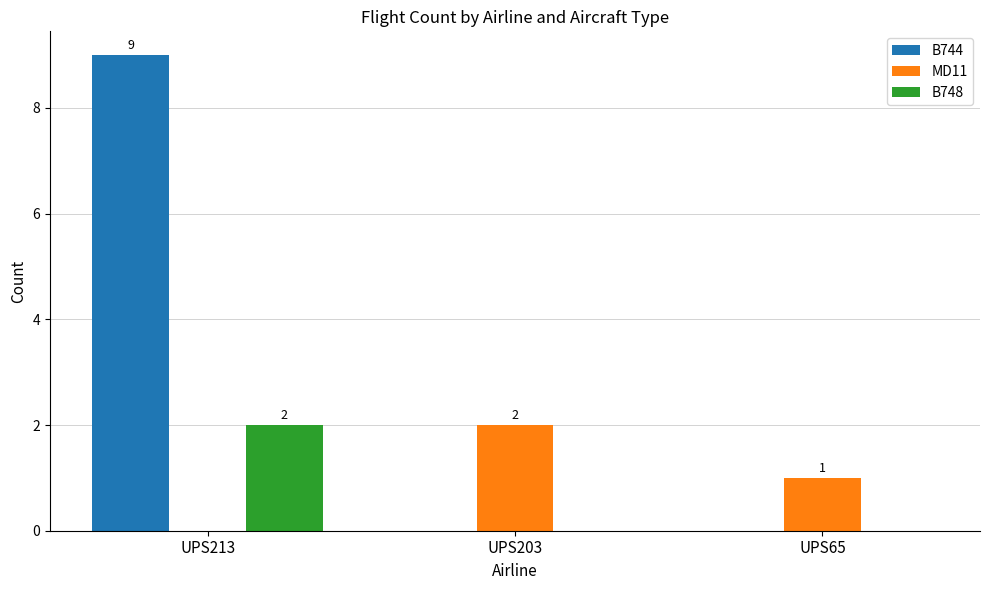

Are the bars horizontal?

No